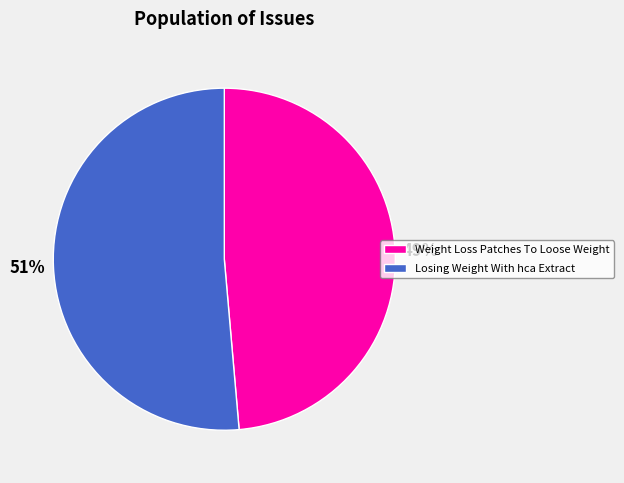

Is the sum of Losing Weight With hca Extract and Weight Loss Patches To Loose Weight greater than half?

Yes